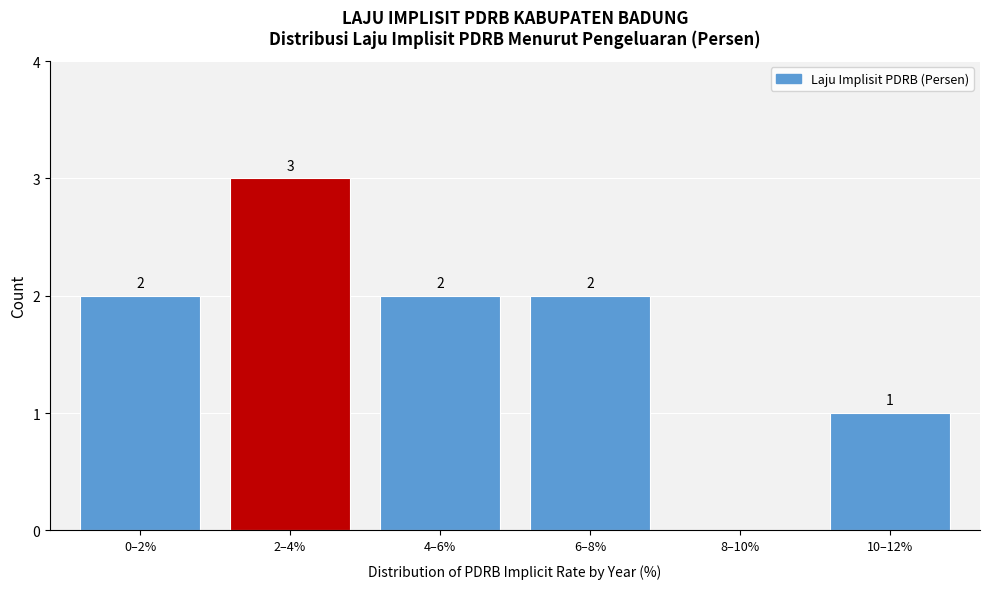

Reading left to right, transcribe all the data shown in this chart.

0–2%=2	2–4%=3	4–6%=2	6–8%=2	8–10%=0	10–12%=1